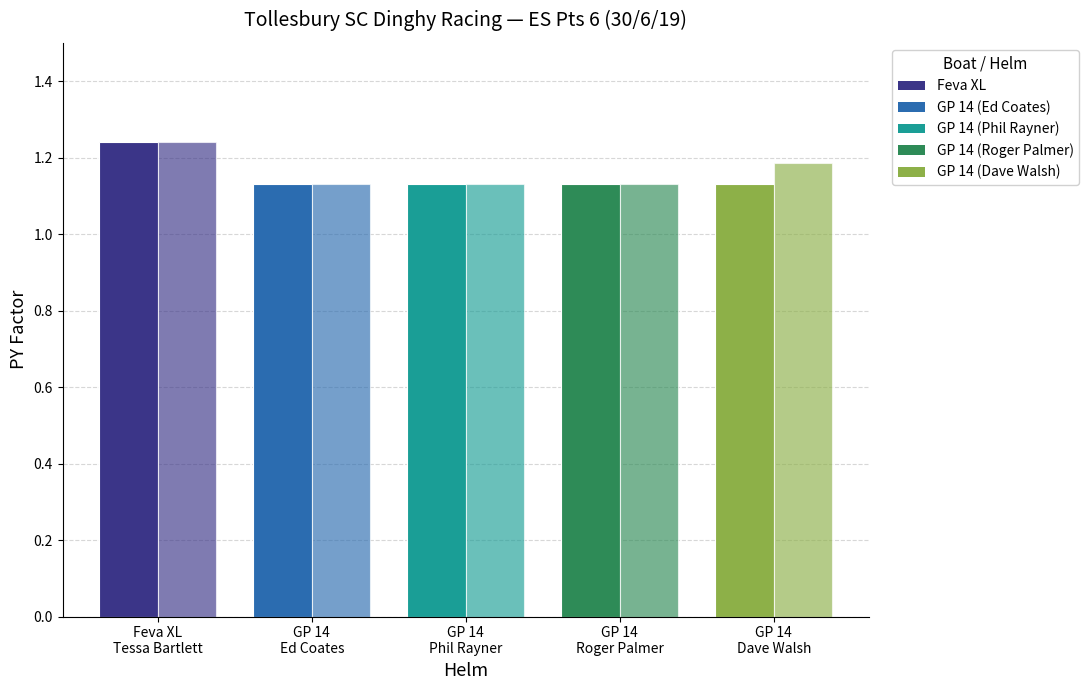

How many groups of bars are there?

5